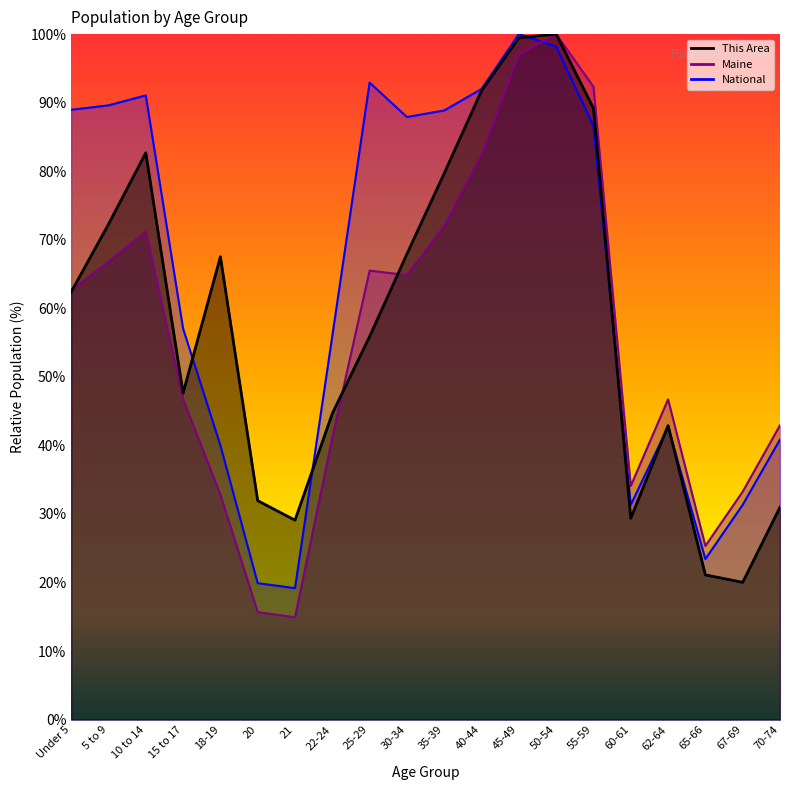

Reading right to left, extract all data points from this chart.

This Area: 31.0	20.0	21.1	42.9	29.4	89.2	100.0	99.5	91.7	79.7	67.9	55.9	44.7	29.1	31.9	67.5	47.6	82.7	72.3	62.4
Maine: 42.9	33.3	25.3	46.7	34.1	92.3	100.0	97.0	82.4	72.0	64.8	65.5	41.2	14.9	15.7	32.8	46.8	71.2	66.8	62.7
National: 40.9	31.3	23.4	42.7	31.3	86.6	98.2	100.0	92.0	88.9	87.9	92.9	56.0	19.2	19.9	40.0	57.0	91.1	89.6	89.0